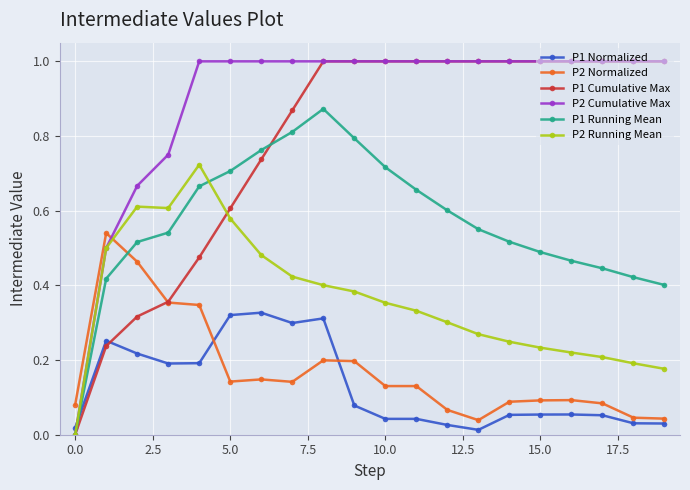

Which series has the largest total across all categories?

P2 Cumulative Max